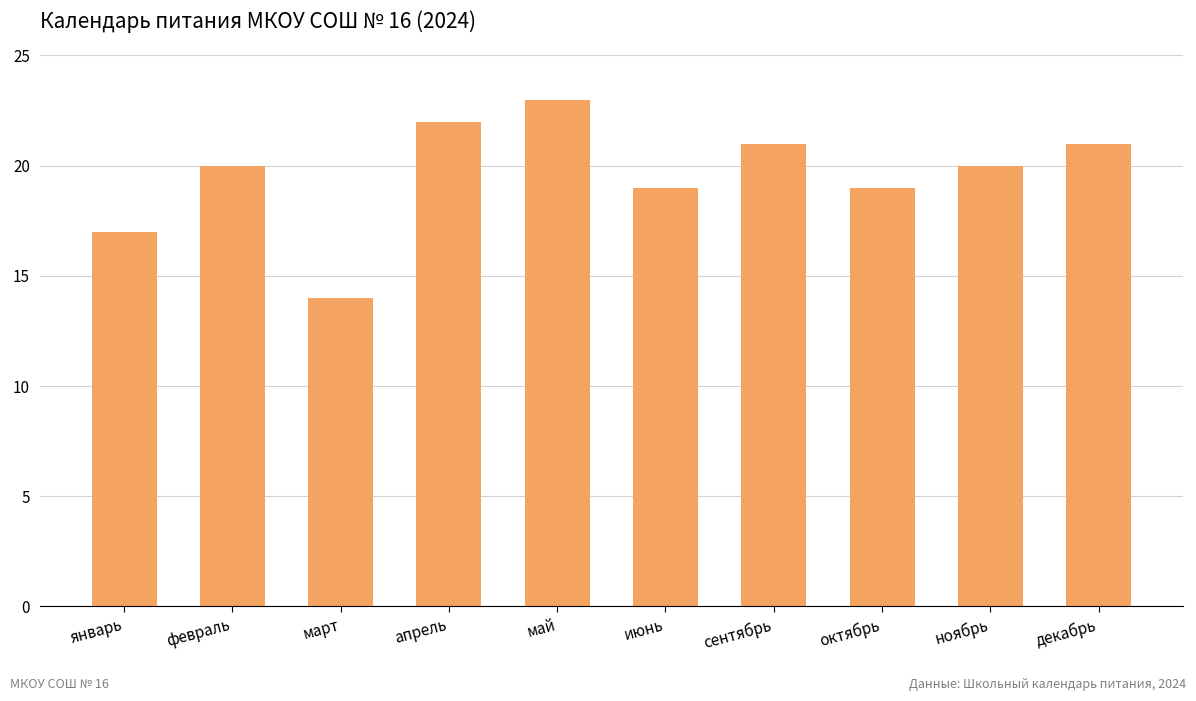

Are the bars grouped side by side (vs. stacked)?

No